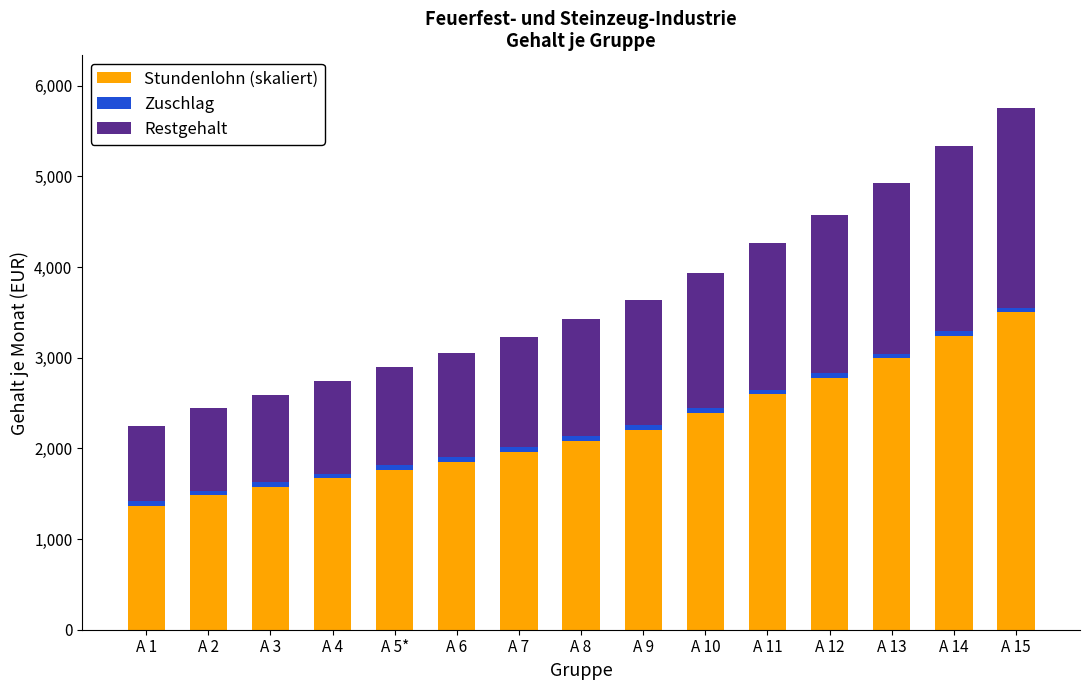

Which category has the highest value in the Stundenlohn (skaliert) series?

A 15